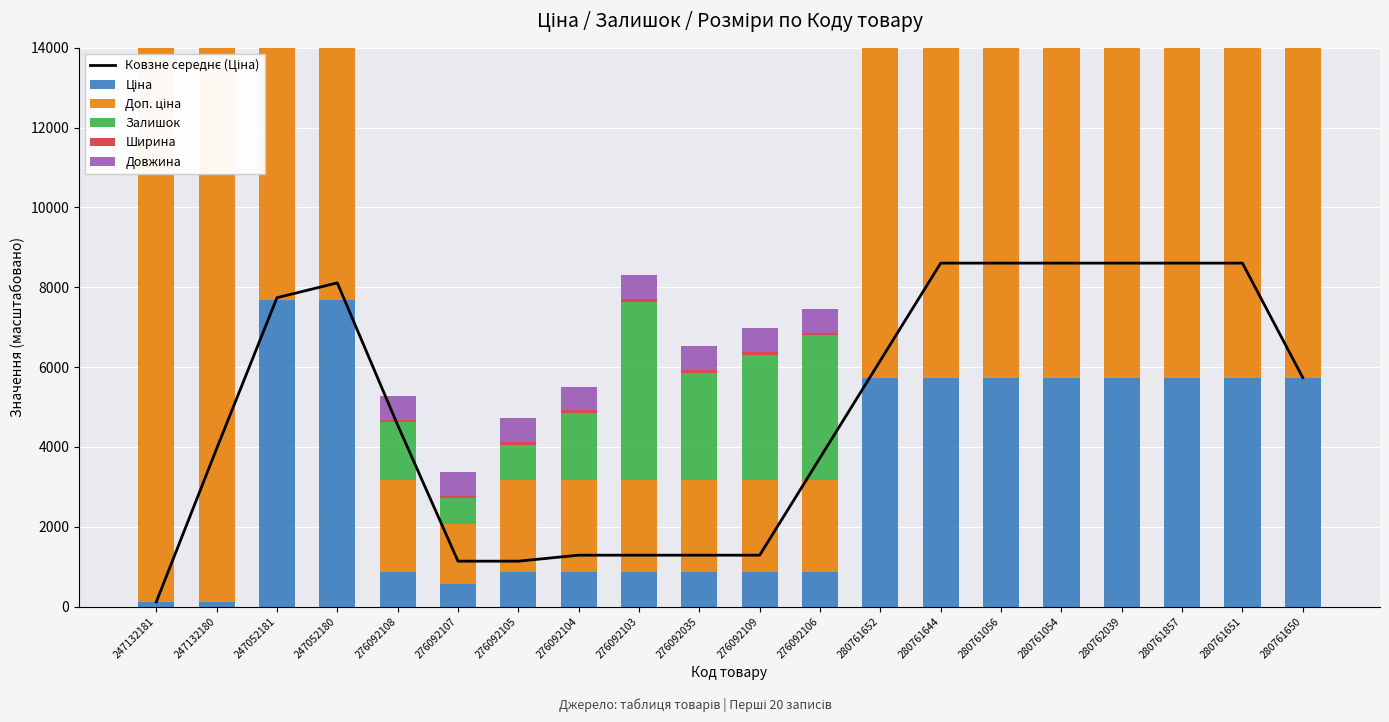

How many series are shown in this chart?

6